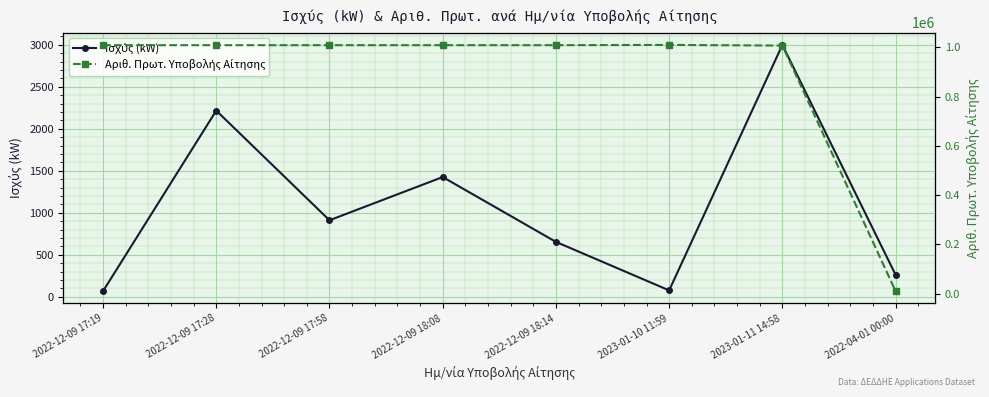

The Αριθ. Πρωτ. Υποβολής Αίτησης series shows 1008743.0 at 2022-12-09 18:08. True or false?

True